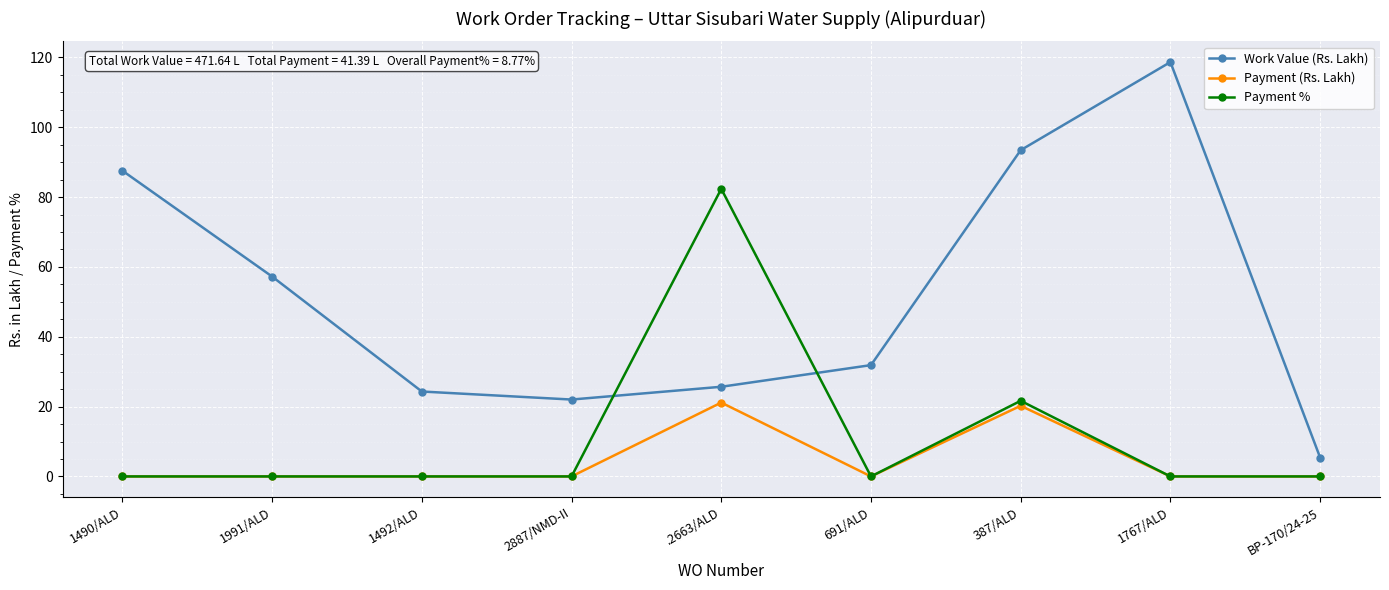

The value of Payment % at BP-170/24-25 is 0.0. True or false?

True